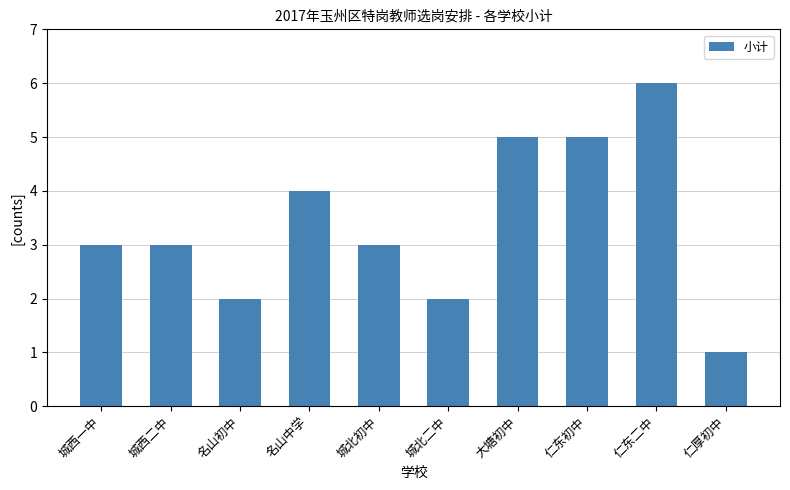

What is the approximate value at 城西一中?

3